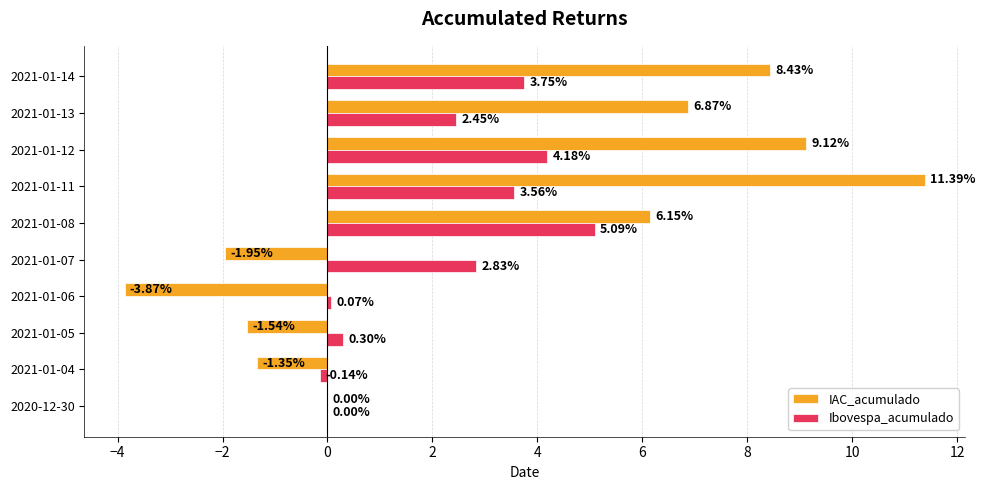

Between 2021-01-11 and 2021-01-12, which series saw the biggest shift?

IAC_acumulado